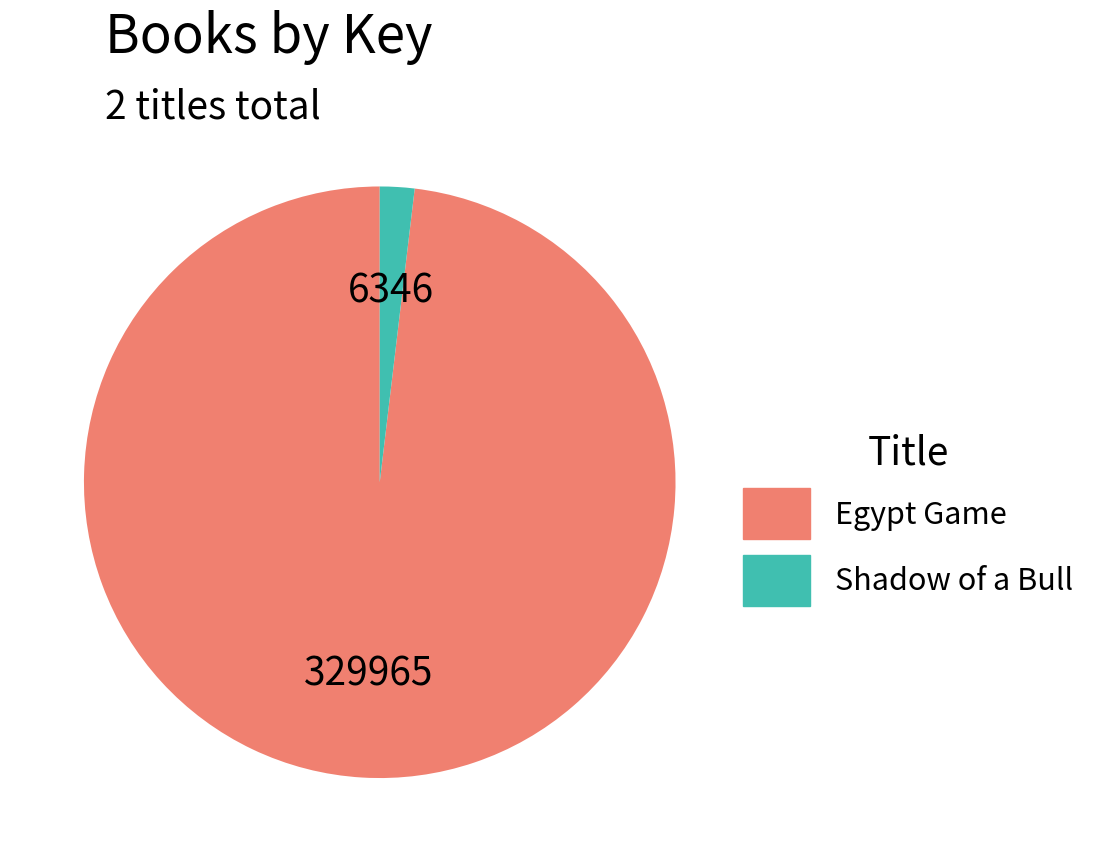

Which has a higher value, Shadow of a Bull or Egypt Game?

Egypt Game